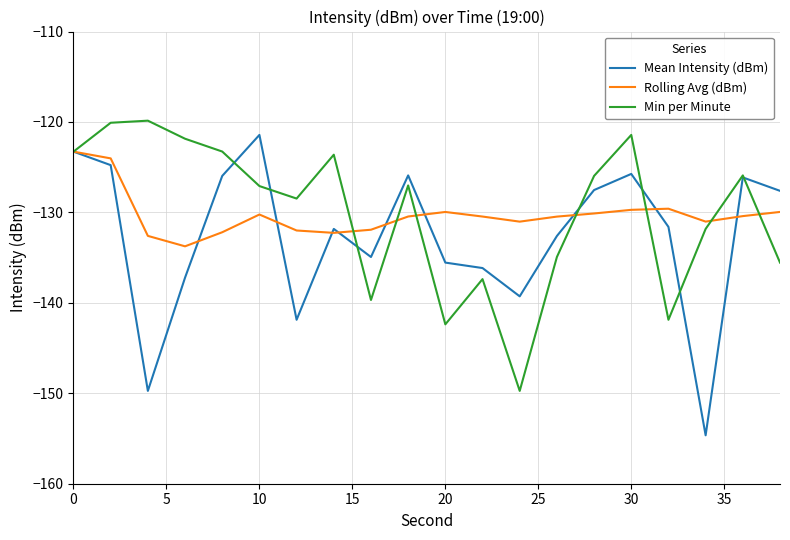

What is the minimum value for Rolling Avg (dBm)?

-133.7